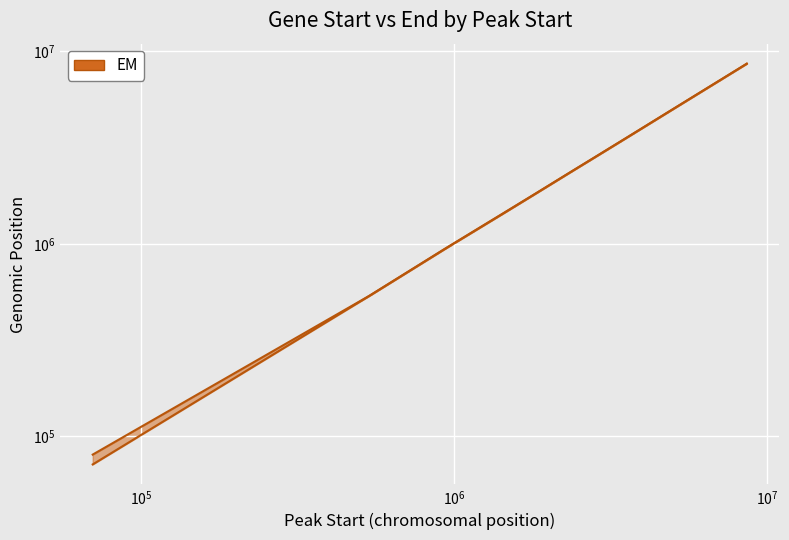

Reading left to right, list all the values displayed in this chart.

geneEnd: 69933=80344	535352=536493	933274=941408	1435529=1441214	1823168=1825905	2299564=2302633	2487667=2489499	2727535=2727304	3514223=3512659	5105962=5106045	6220762=6220750	7082041=7081500	7082978=7081500	7084385=7081500	7314247=7314274	8024468=8024403	8409846=8409731	8411167=8410803	8426831=8426075	8615002=8616269
geneStart: 69933=71425	535352=535808	933274=938625	1435529=1436292	1823168=1823454	2299564=2300113	2487667=2488404	2727535=2727018	3514223=3509712	5105962=5105247	6220762=6220149	7082041=7080416	7082978=7080416	7084385=7080416	7314247=7313675	8024468=8023252	8409846=8408161	8411167=8408161	8426831=8425166	8615002=8615393